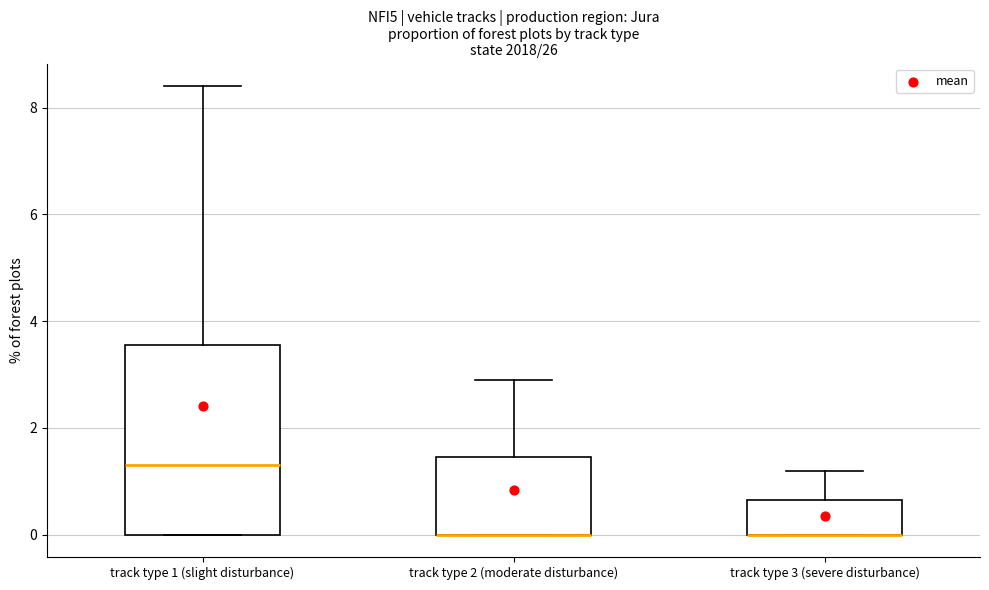

Reading left to right, read every box against the y-axis: the position of its median line, the range the box covers, and the ends of its whiskers. The values are not printed on the chart, so give them approximately, as read against the axis.

track type 1 (slight disturbance): median 1.4, box 0.0 to 3.6, whiskers 0.0 to 8.4
track type 2 (moderate disturbance): median 0.0 (drawn on the box's lower edge), box 0.0 to 1.4, whiskers 0.0 to 3.0
track type 3 (severe disturbance): median 0.0 (drawn on the box's lower edge), box 0.0 to 0.6, whiskers 0.0 to 1.2